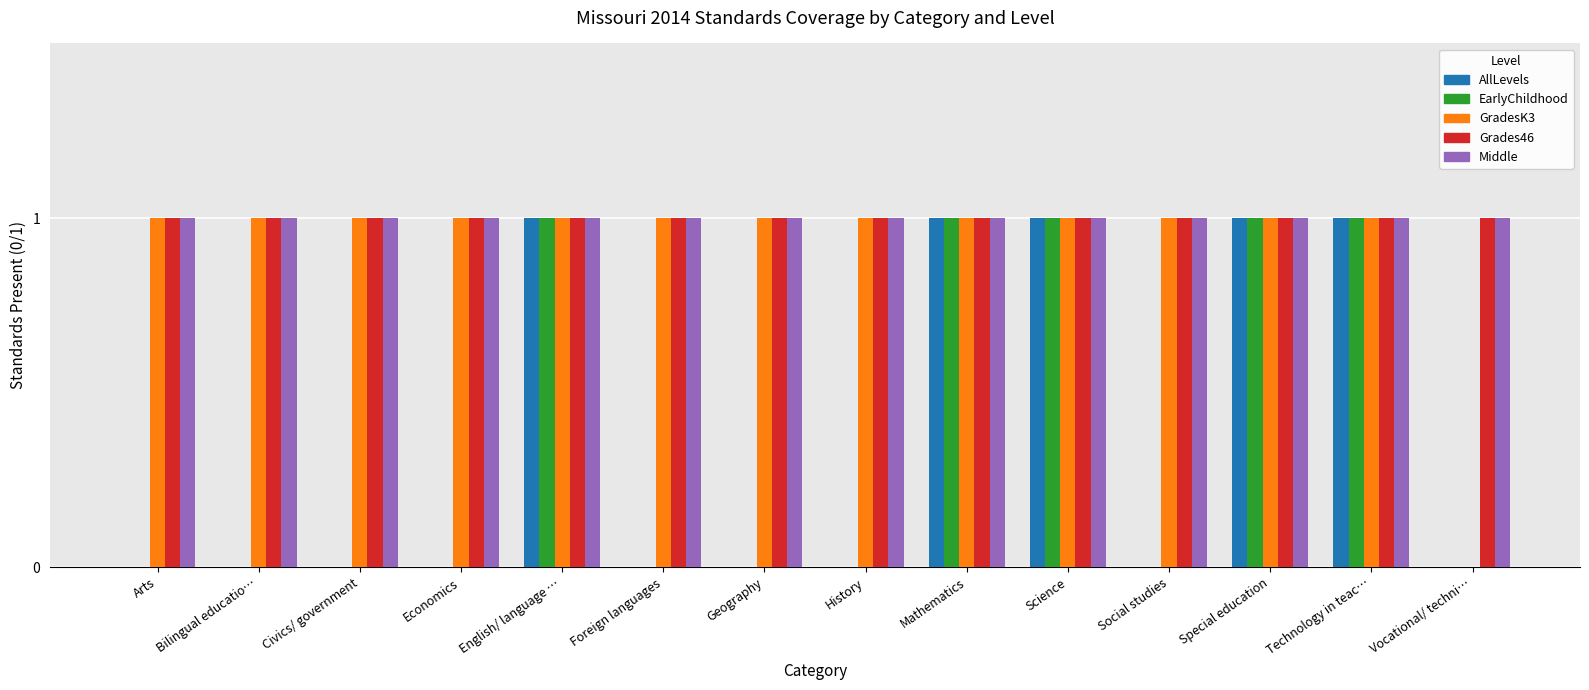

What is the sum of all Middle values?

14